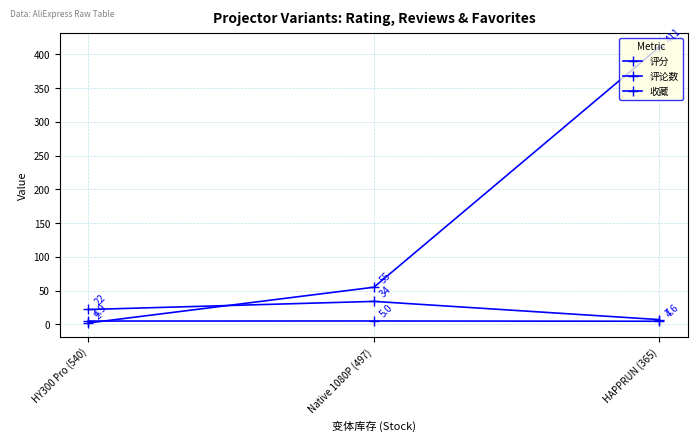

Where does the 收藏 series first go above 55?

HAPPRUN (365)